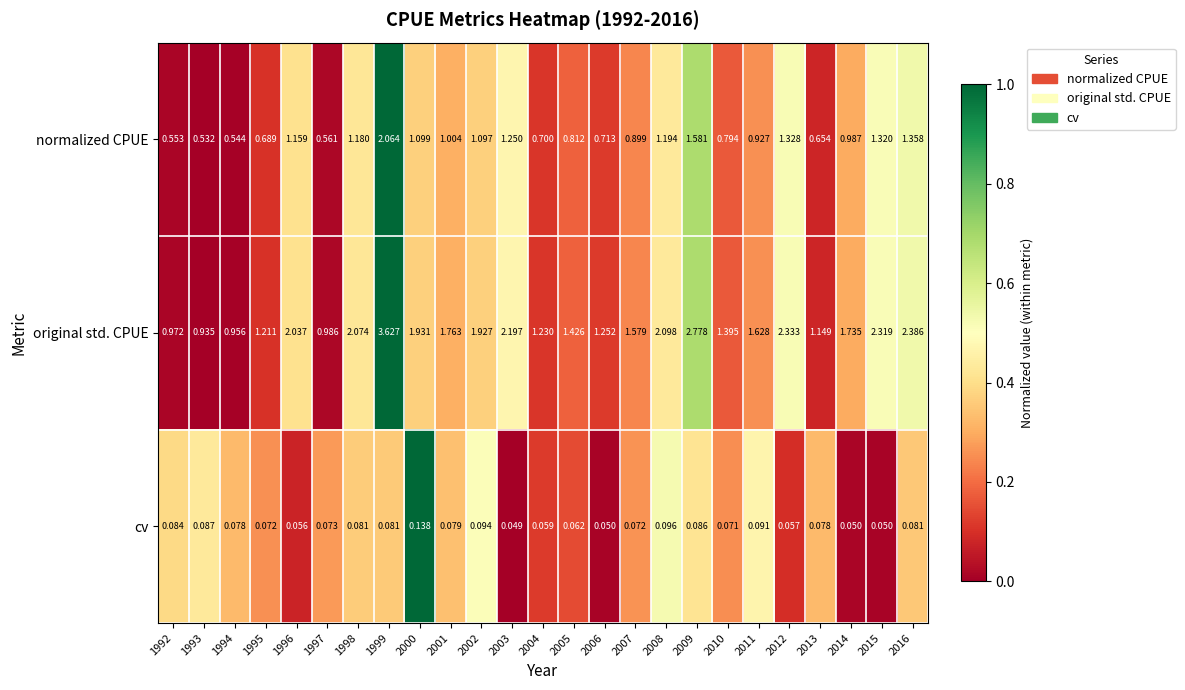

Count the number of data series in this chart.

3